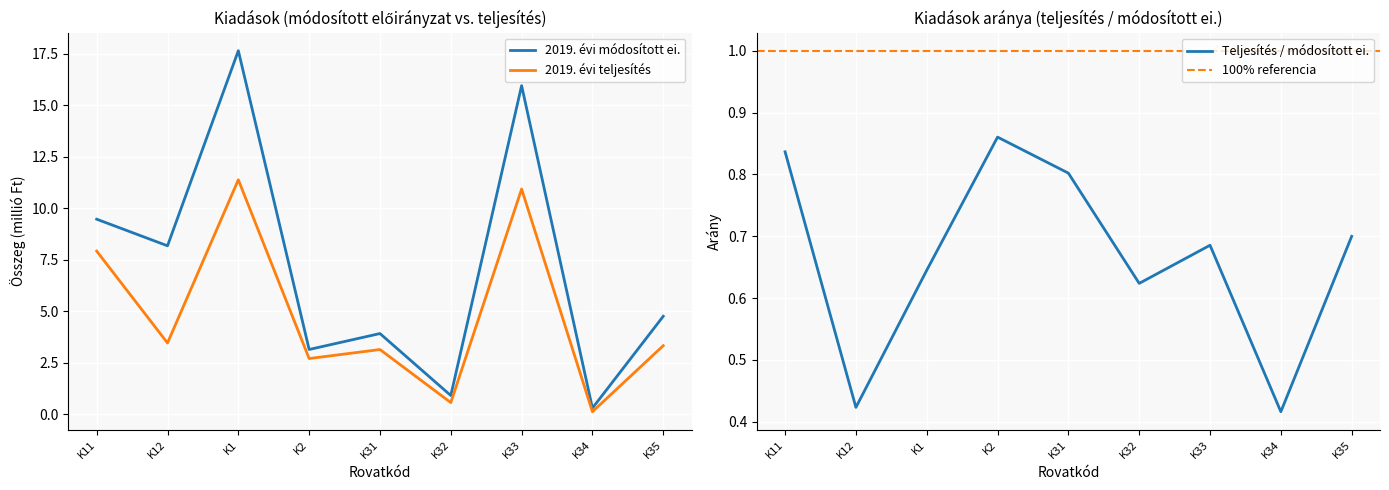

Rank the series at K34 from highest to lowest value.

2019. évi módosított ei., 2019. évi teljesítés